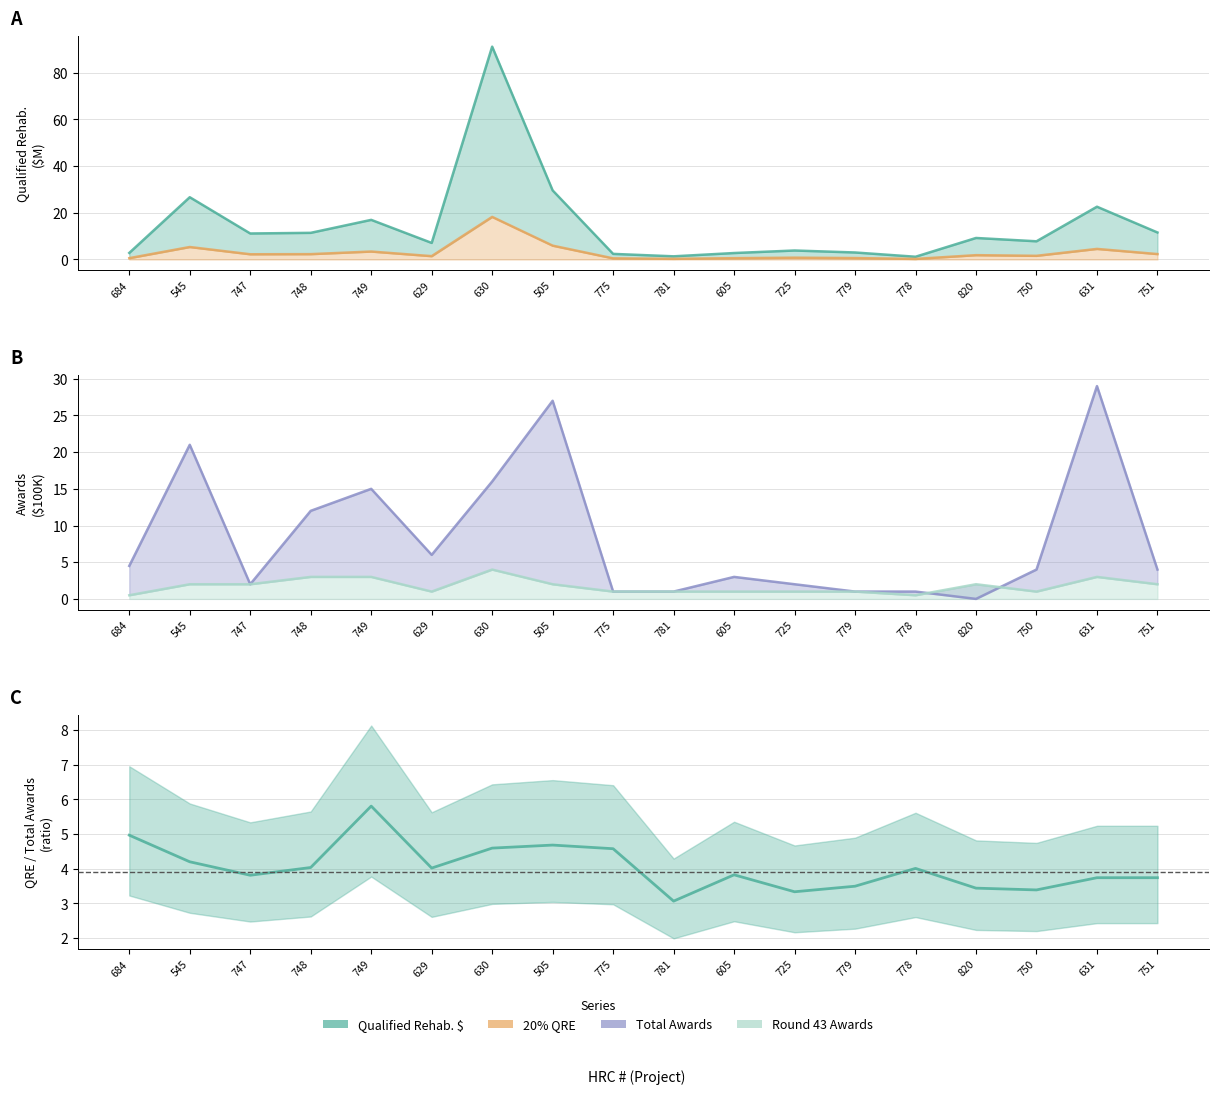

How many Round 43 Awards values are between 1 and 2?

12